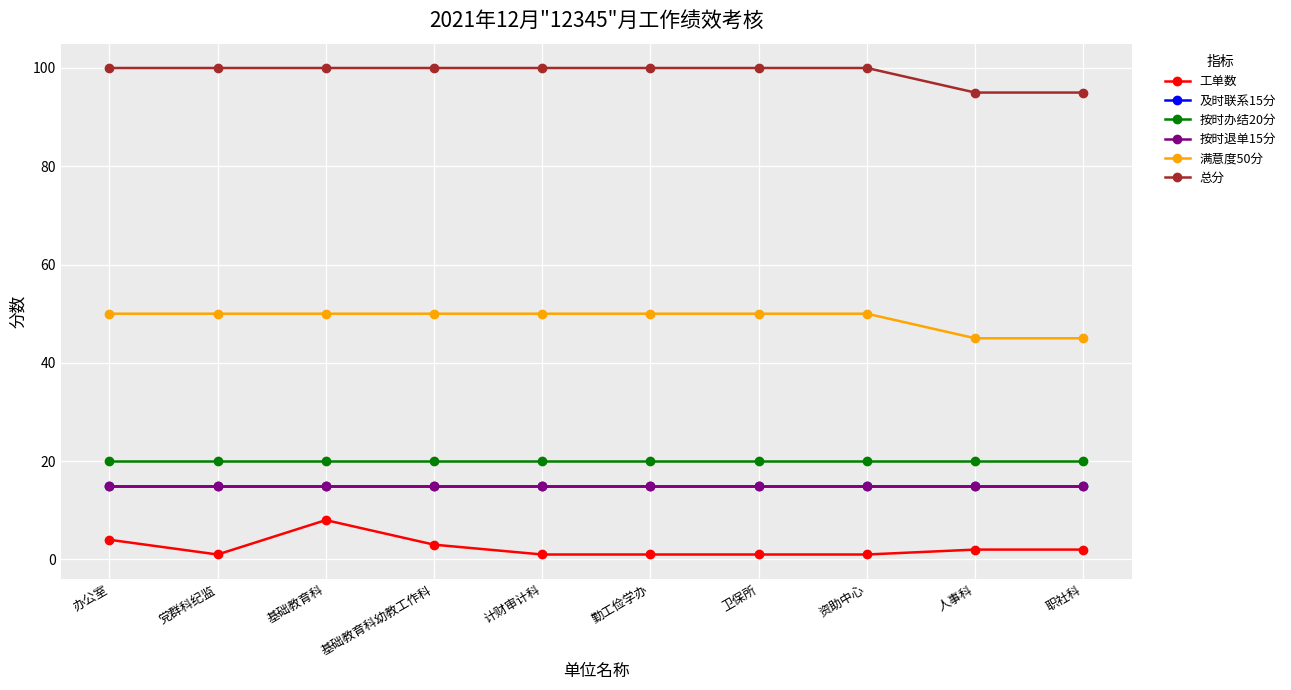

Does the chart have visible grid lines?

Yes